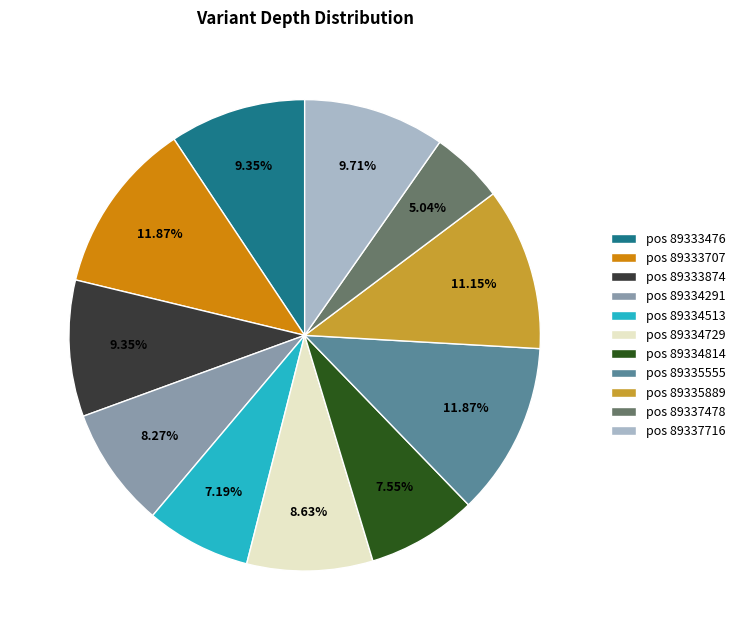

Is there a majority slice in this chart?

No